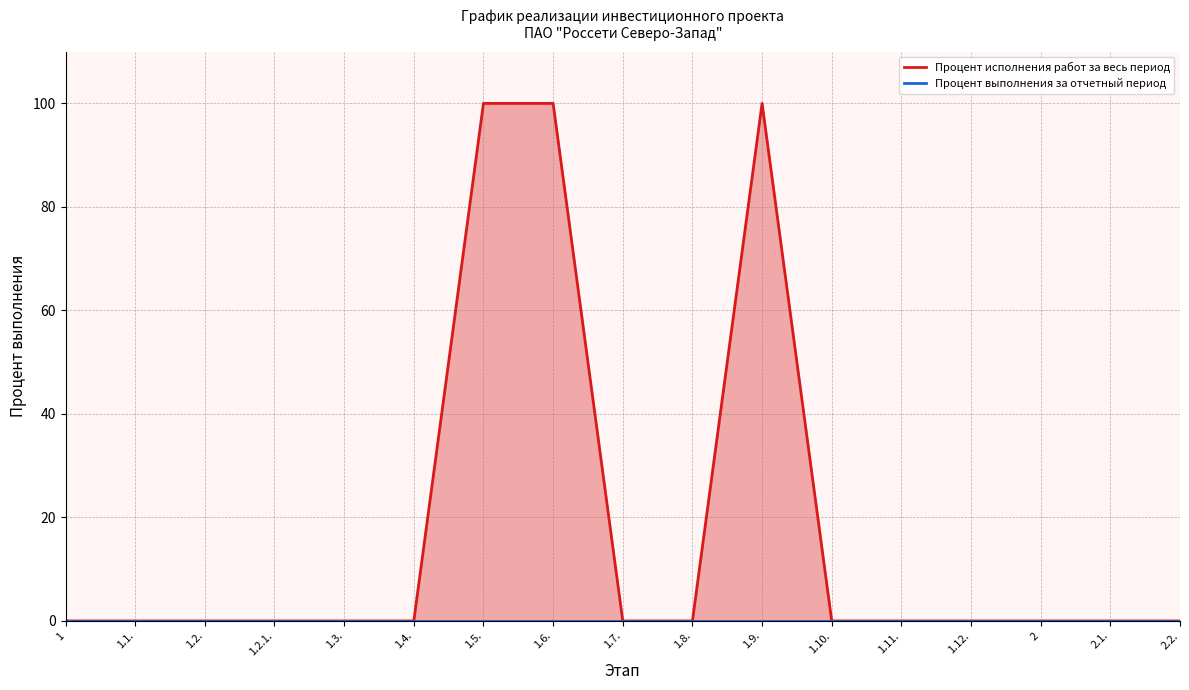

Rank the series by their maximum value, from highest to lowest.

Процент исполнения работ за весь период, Процент выполнения за отчетный период